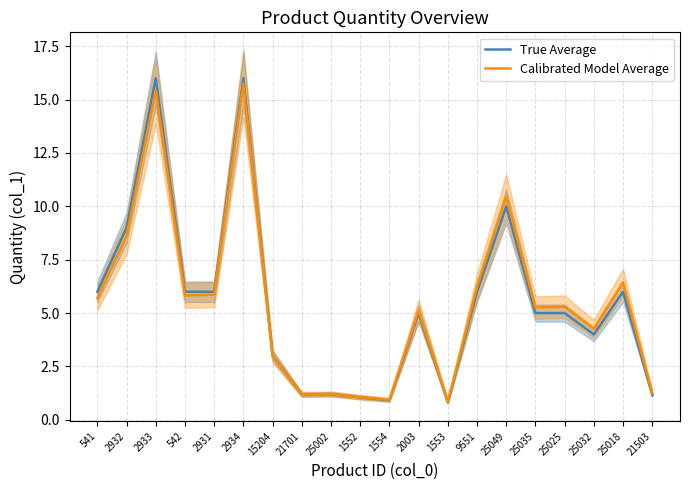

Reading left to right, transcribe all the data shown in this chart.

True Average: 541=6.0	2932=9.0	2933=16.0	542=6.0	2931=6.0	2934=16.0	15204=3.0	21701=1.2	25002=1.2	1552=1.1	1554=0.9	2003=5.0	1553=0.8	9551=6.0	25049=10.0	25035=5.0	25025=5.0	25032=4.0	25018=6.0	21503=1.2
Calibrated Model Average: 541=5.7	2932=8.6	2933=15.4	542=5.8	2931=5.9	2934=15.7	15204=3.0	21701=1.2	25002=1.2	1552=1.1	1554=0.9	2003=5.1	1553=0.8	9551=6.2	25049=10.5	25035=5.3	25025=5.3	25032=4.3	25018=6.4	21503=1.3